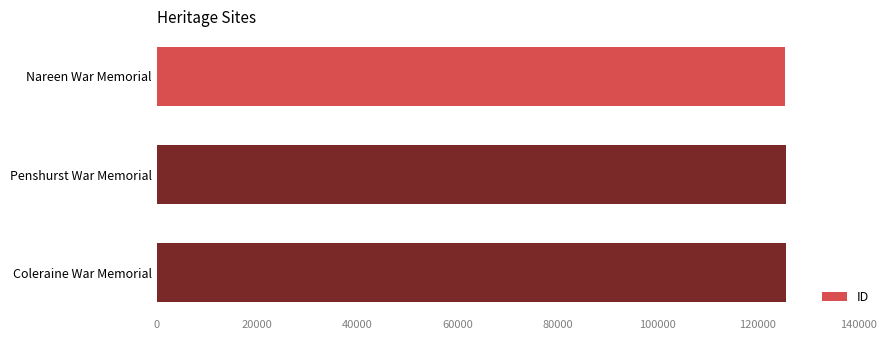

What is the ratio of the value at Nareen War Memorial to the value at Penshurst War Memorial?

1.0